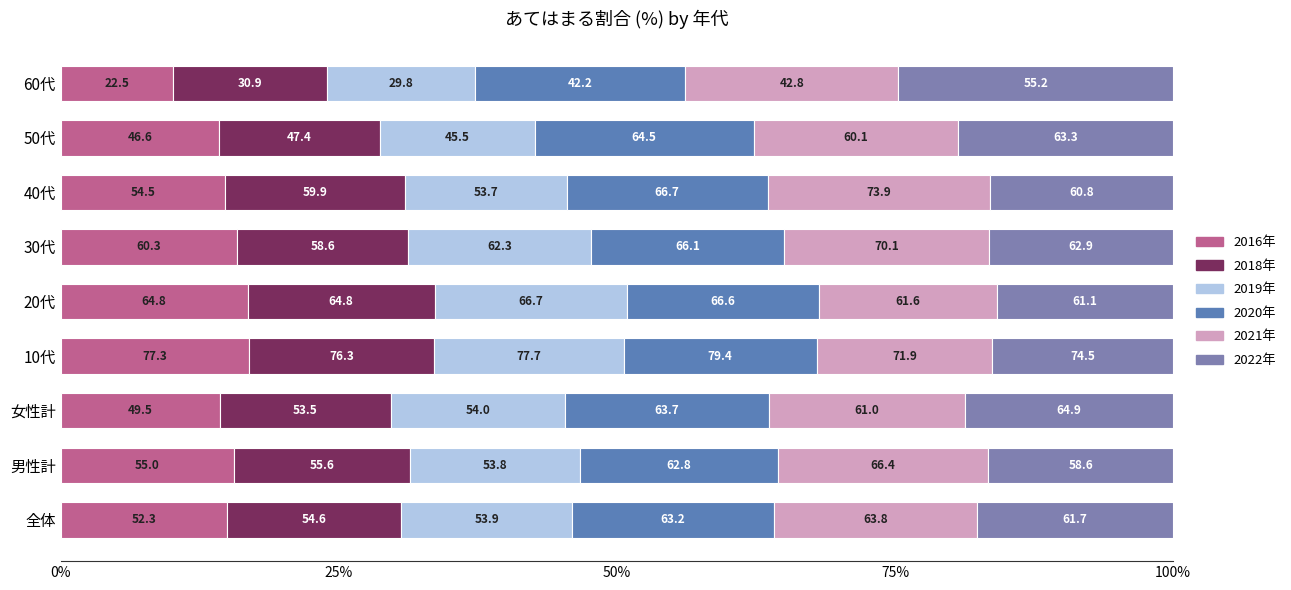

What are all the series names shown in the legend?

2016年, 2018年, 2019年, 2020年, 2021年, 2022年